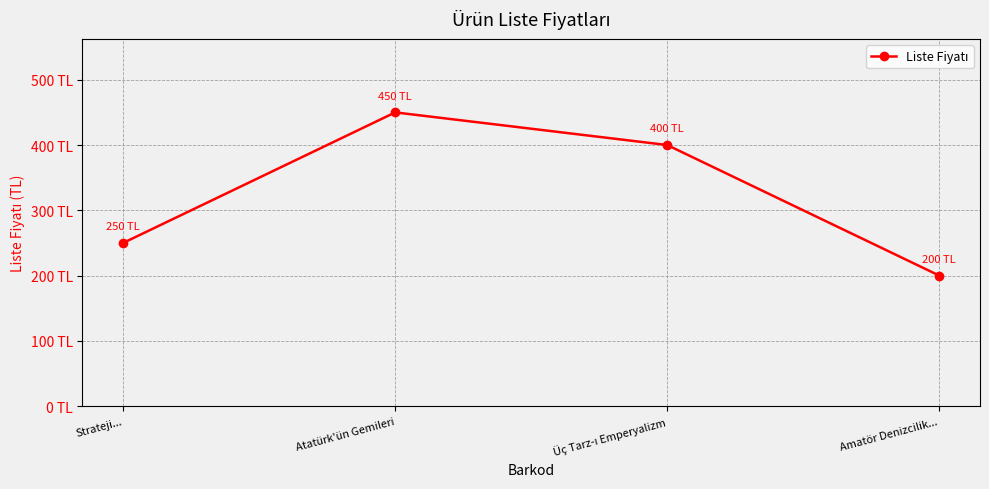

True or false: the data shows 200 at Amatör Denizcilik....

True